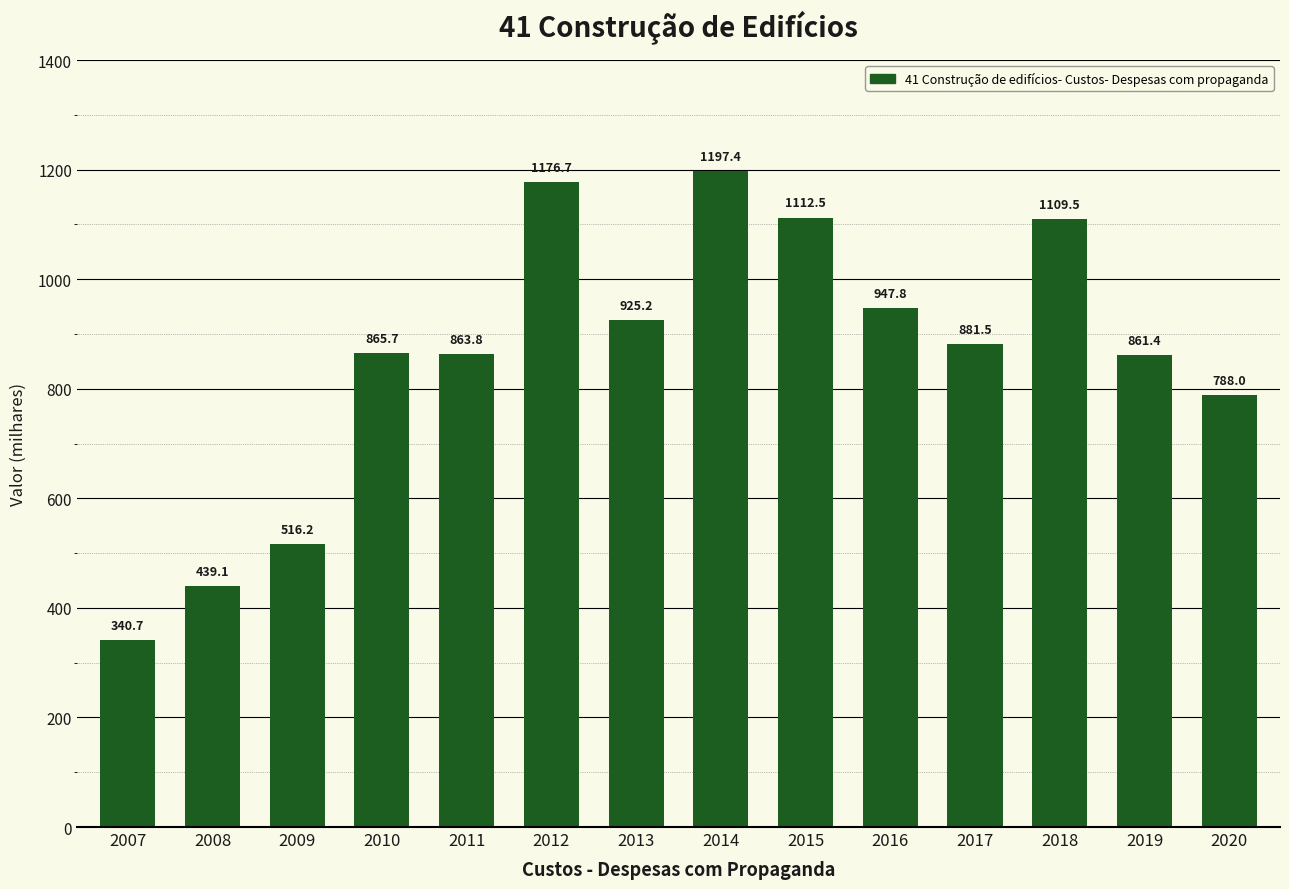

Does the chart contain stacked bars?

No